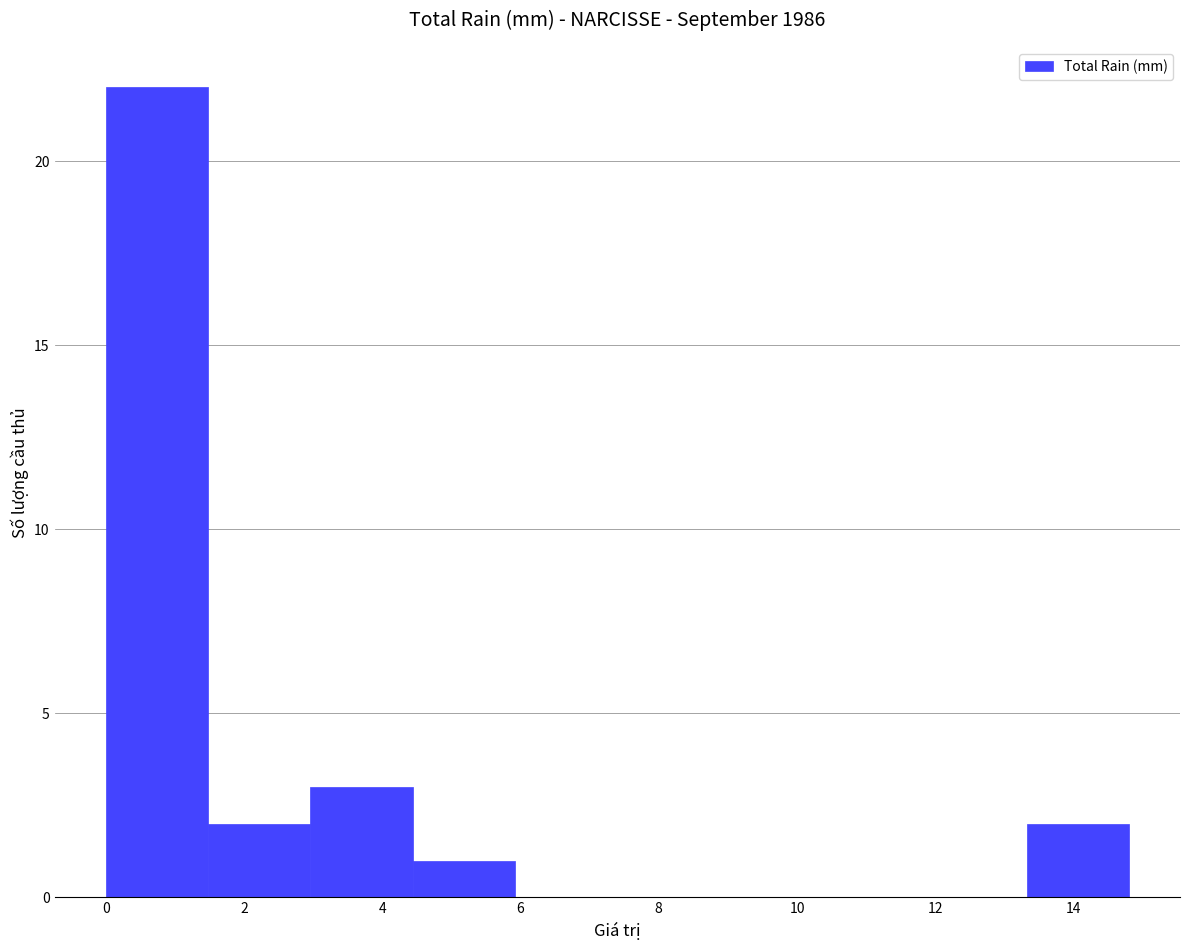

Which range on the x-axis has the tallest bar?

0.00 to 1.48